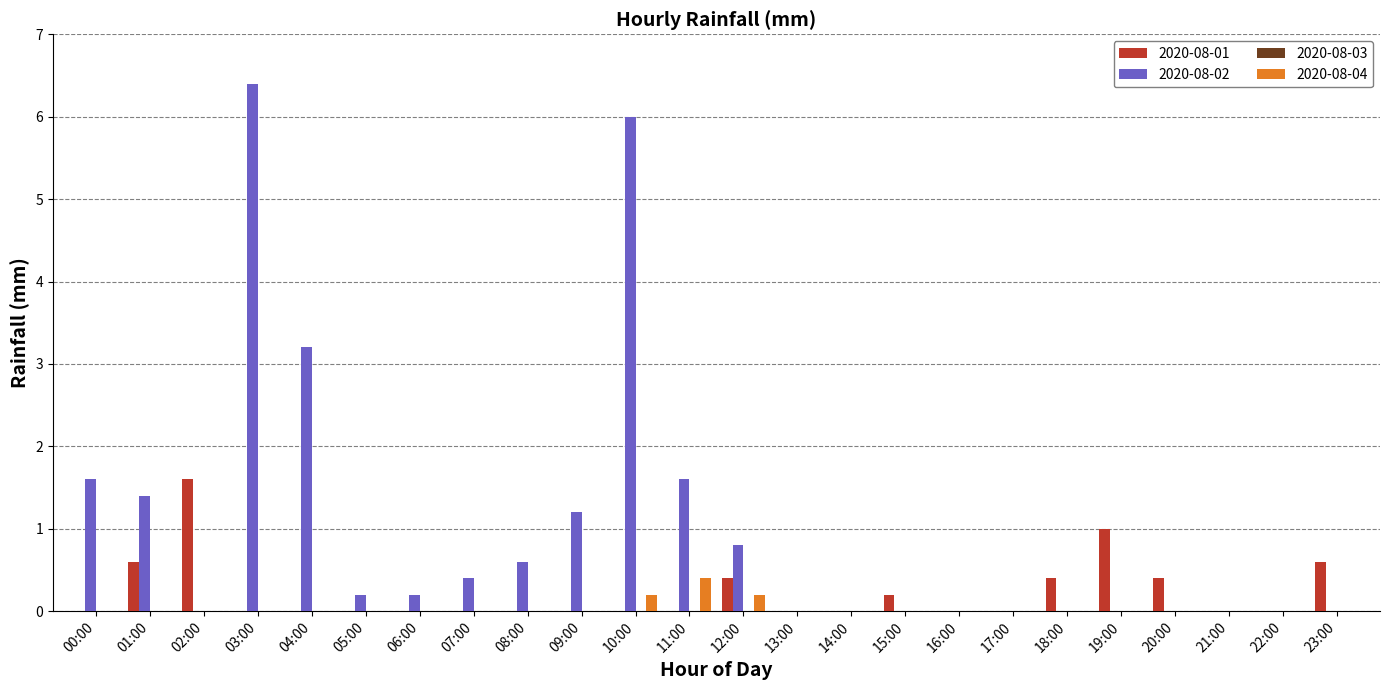

At which category is the sum across all series the highest?

03:00